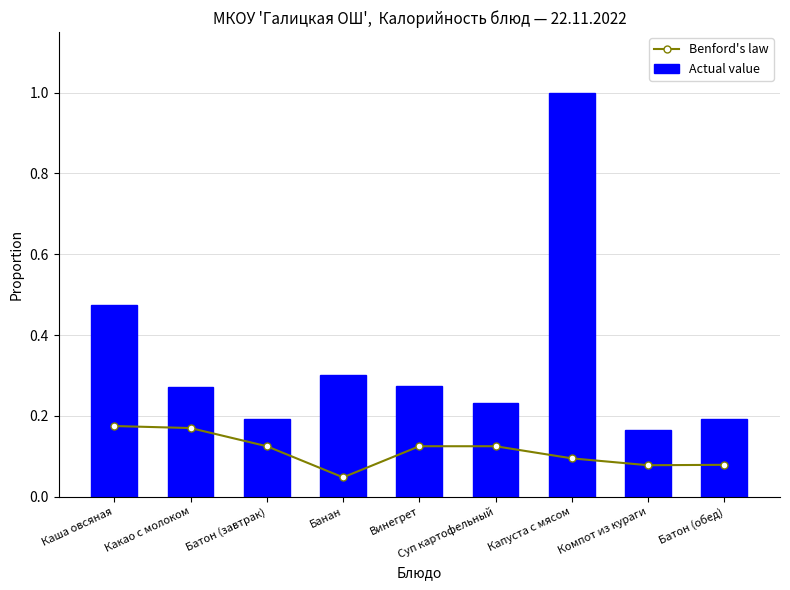

Which has a higher value, Какао с молоком or Компот из кураги?

Какао с молоком